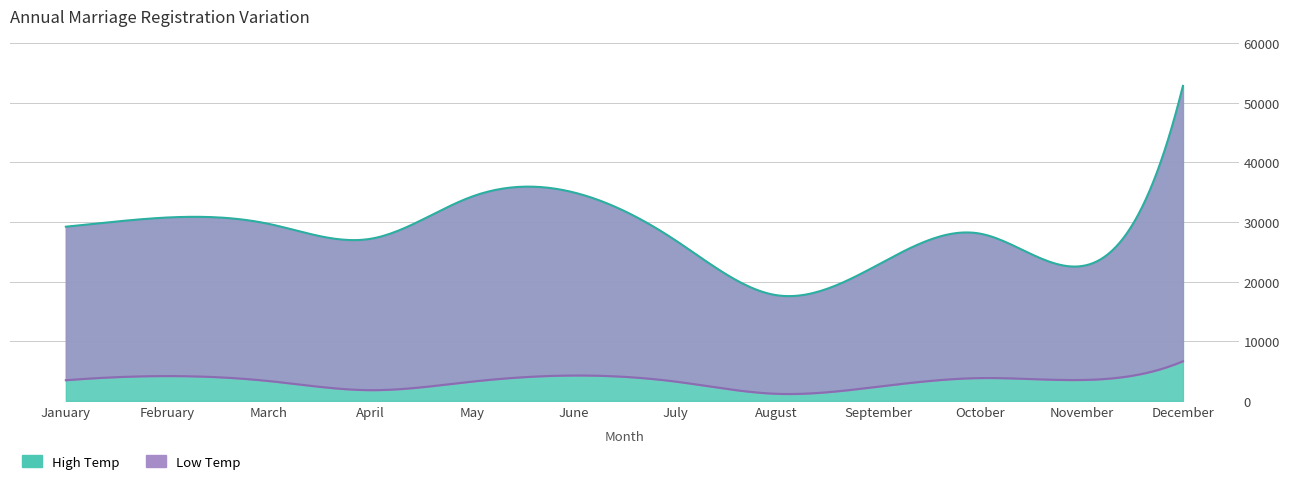

What is the value of the High Temp point at the 10th from the left?

28038